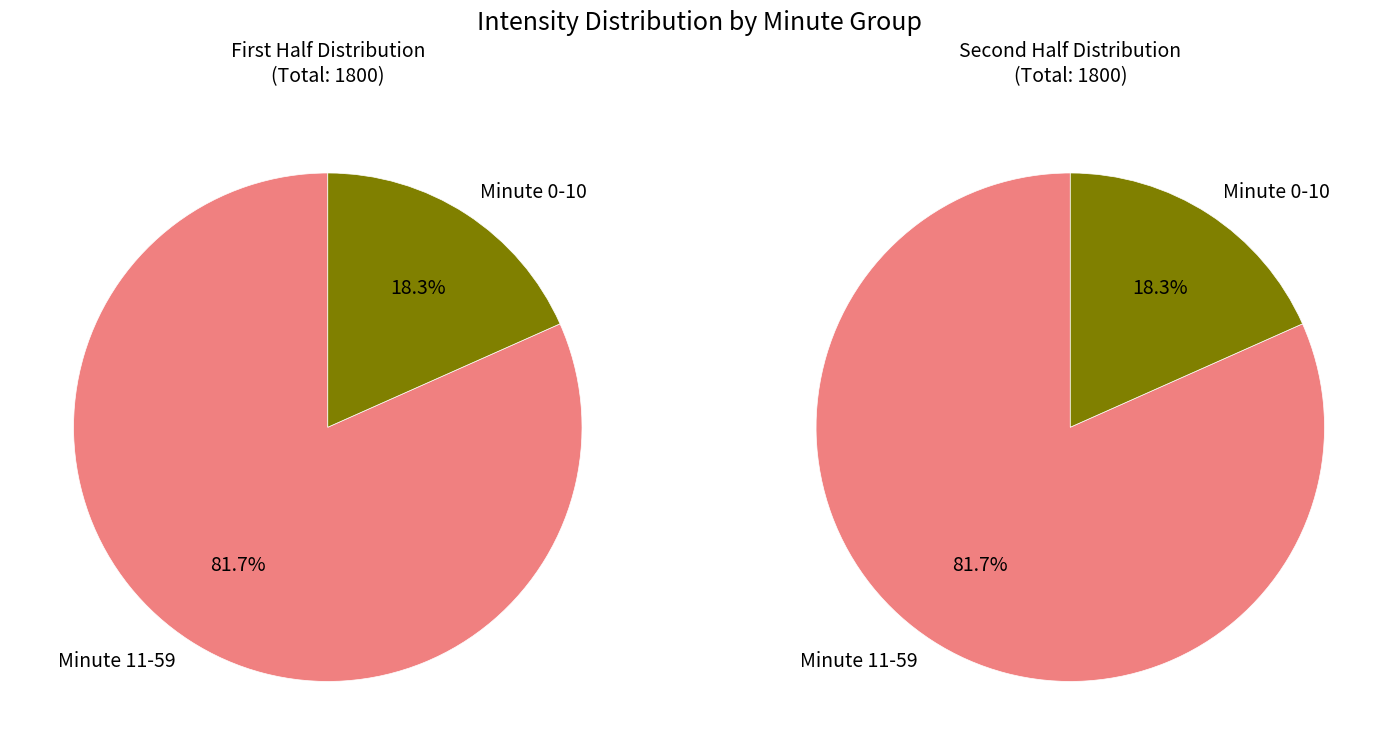

To the nearest percent, what portion does 1 represent?

50%